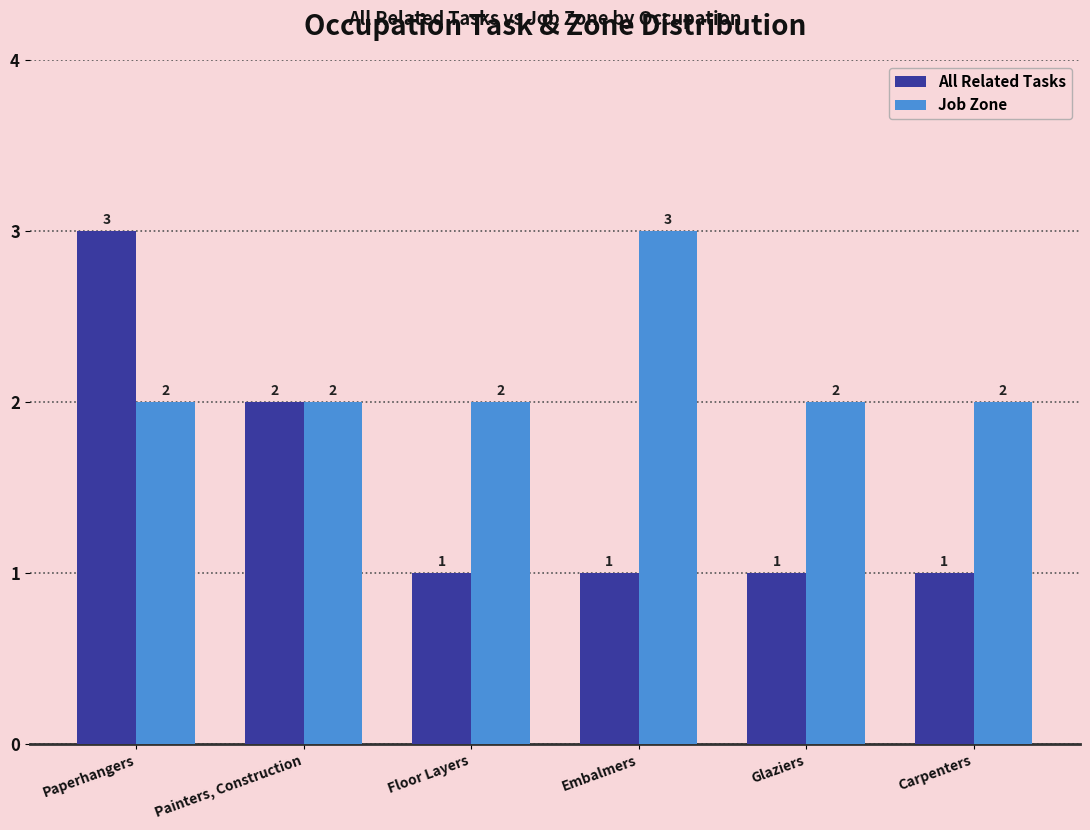

Count the number of categories in the chart.

6